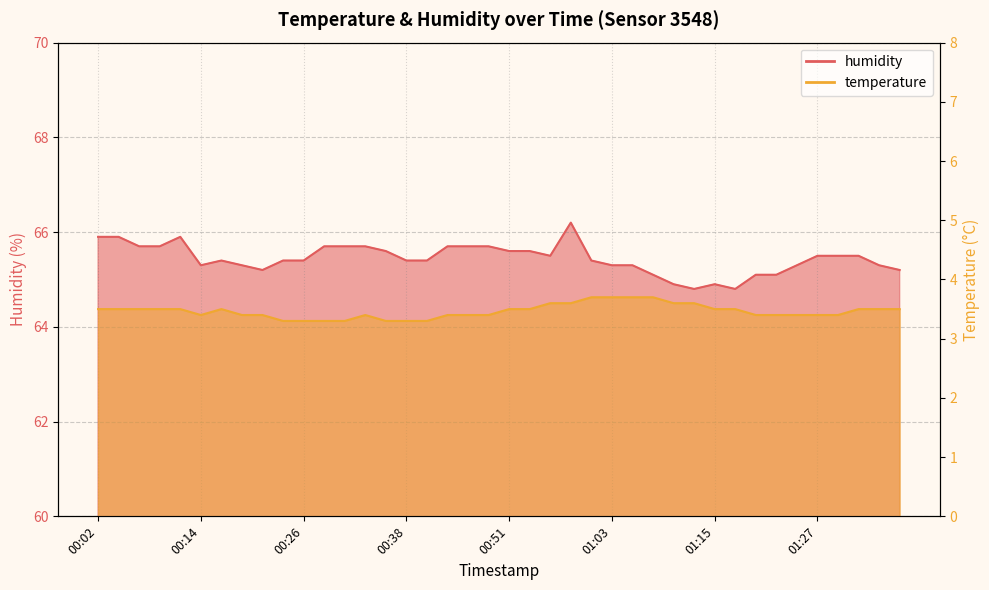

Which series has the largest total across all categories?

humidity